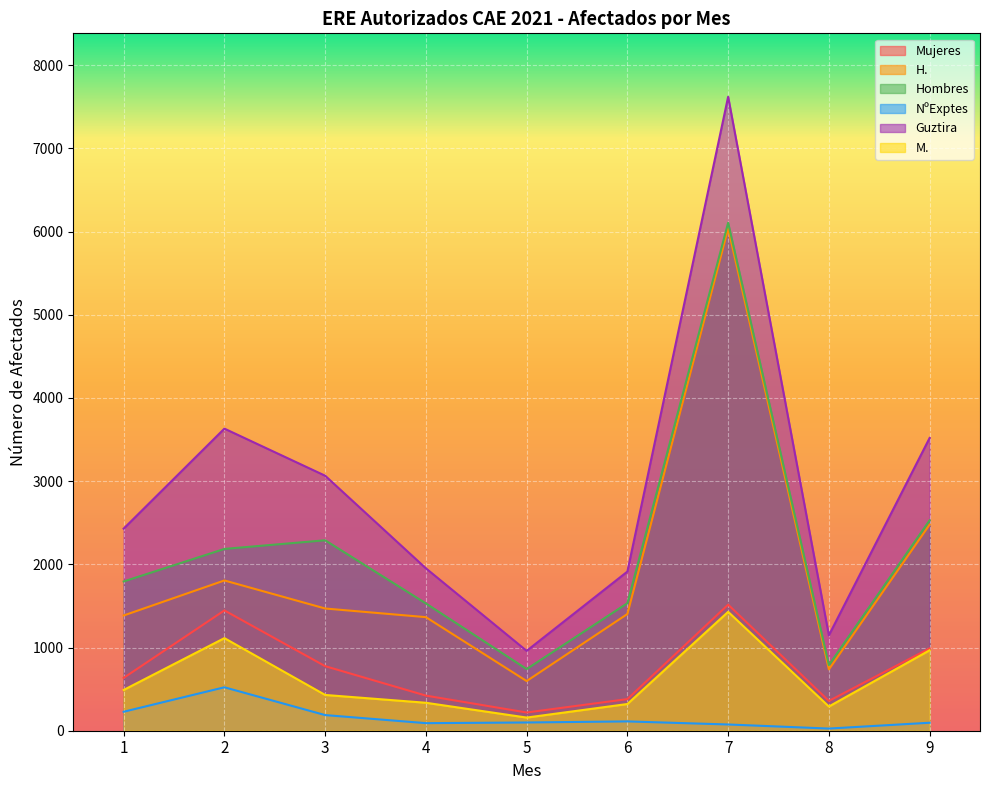

How many values in the Guztira series are below 2429?

4